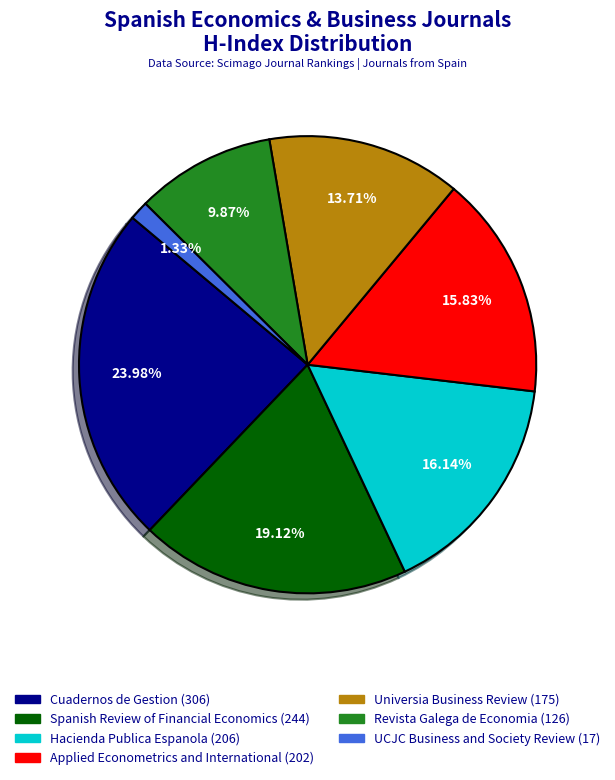

Approximately how many times larger is the value at Hacienda Publica Espanola (206) compared to Spanish Review of Financial Economics (244)?

0.8